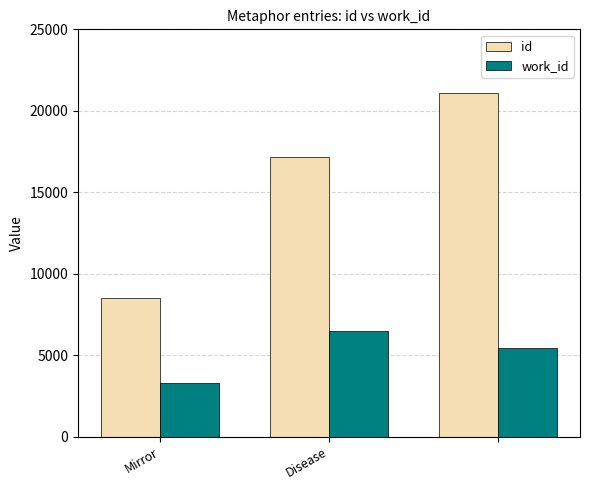

Does the chart contain any negative values?

No